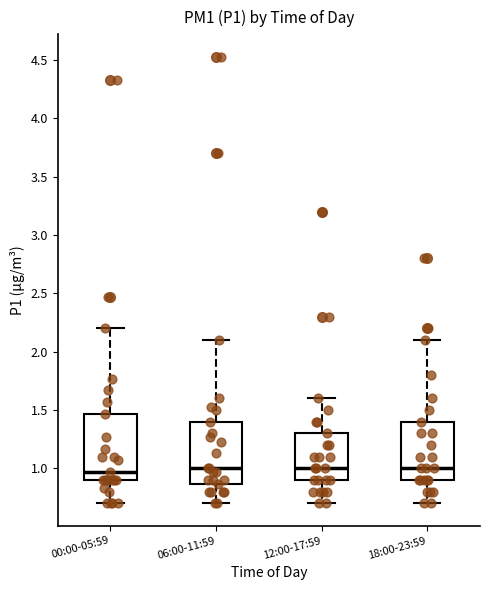

Reading left to right, read every box against the y-axis: the position of its median line, the range the box covers, and the ends of its whiskers. The values are not printed on the chart, so give them approximately, as read against the axis.

00:00-05:59: median 0.95, box 0.90 to 1.45, whiskers 0.70 to 2.20
06:00-11:59: median 1.00, box 0.85 to 1.40, whiskers 0.70 to 2.10
12:00-17:59: median 1.00, box 0.90 to 1.30, whiskers 0.70 to 1.60
18:00-23:59: median 1.00, box 0.90 to 1.40, whiskers 0.70 to 2.10